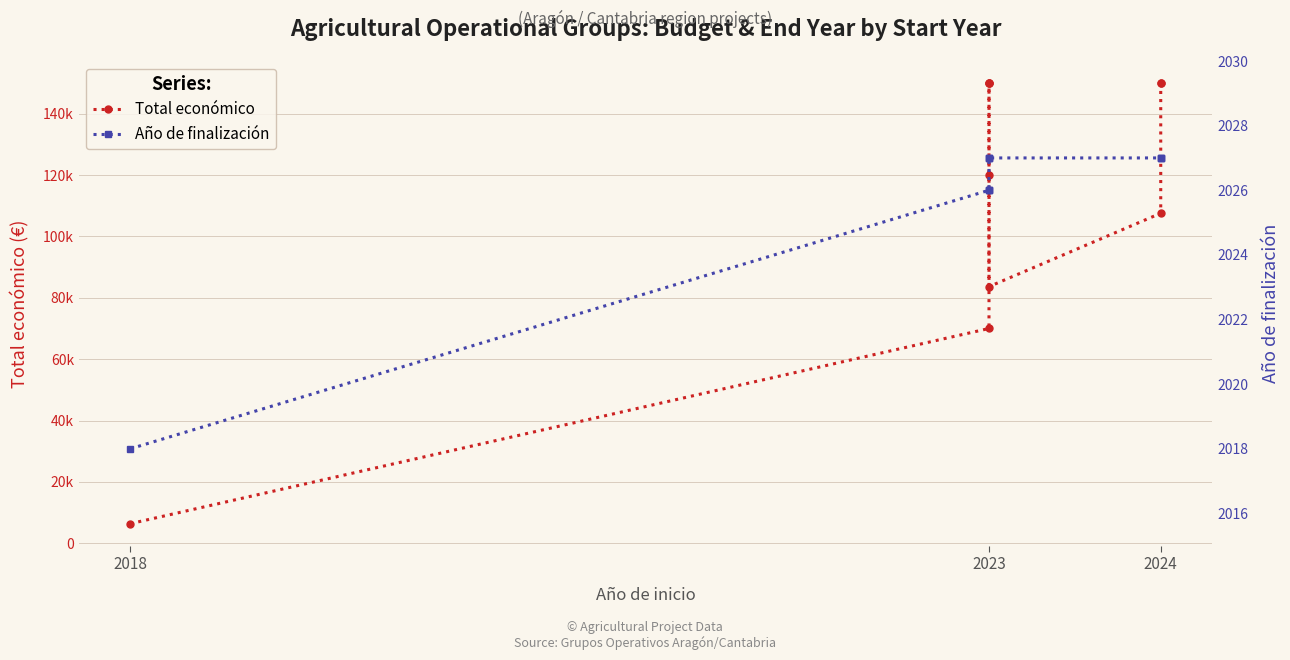

Is this an area chart (filled region under the line)?

No